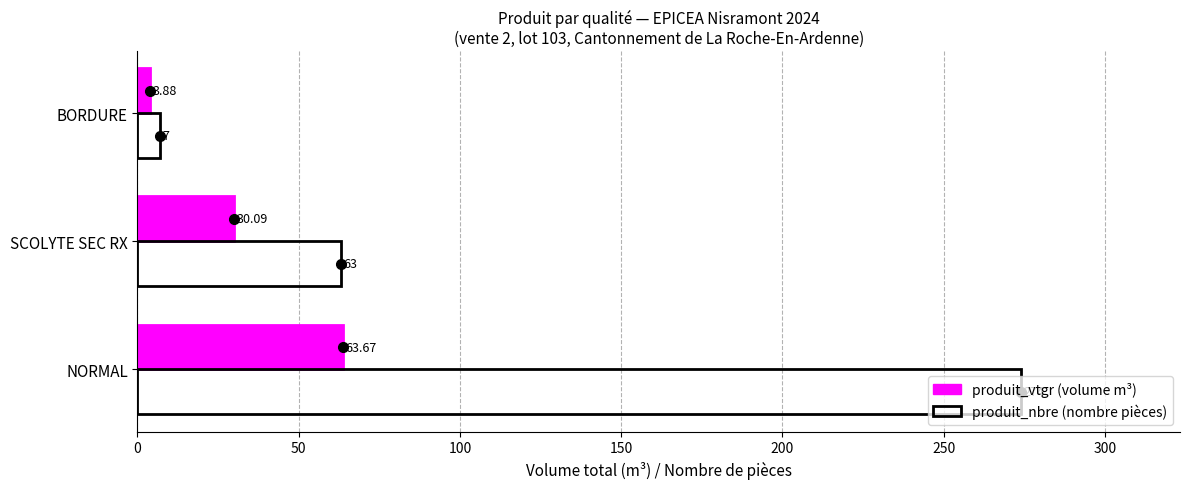

How many series are shown in this chart?

2